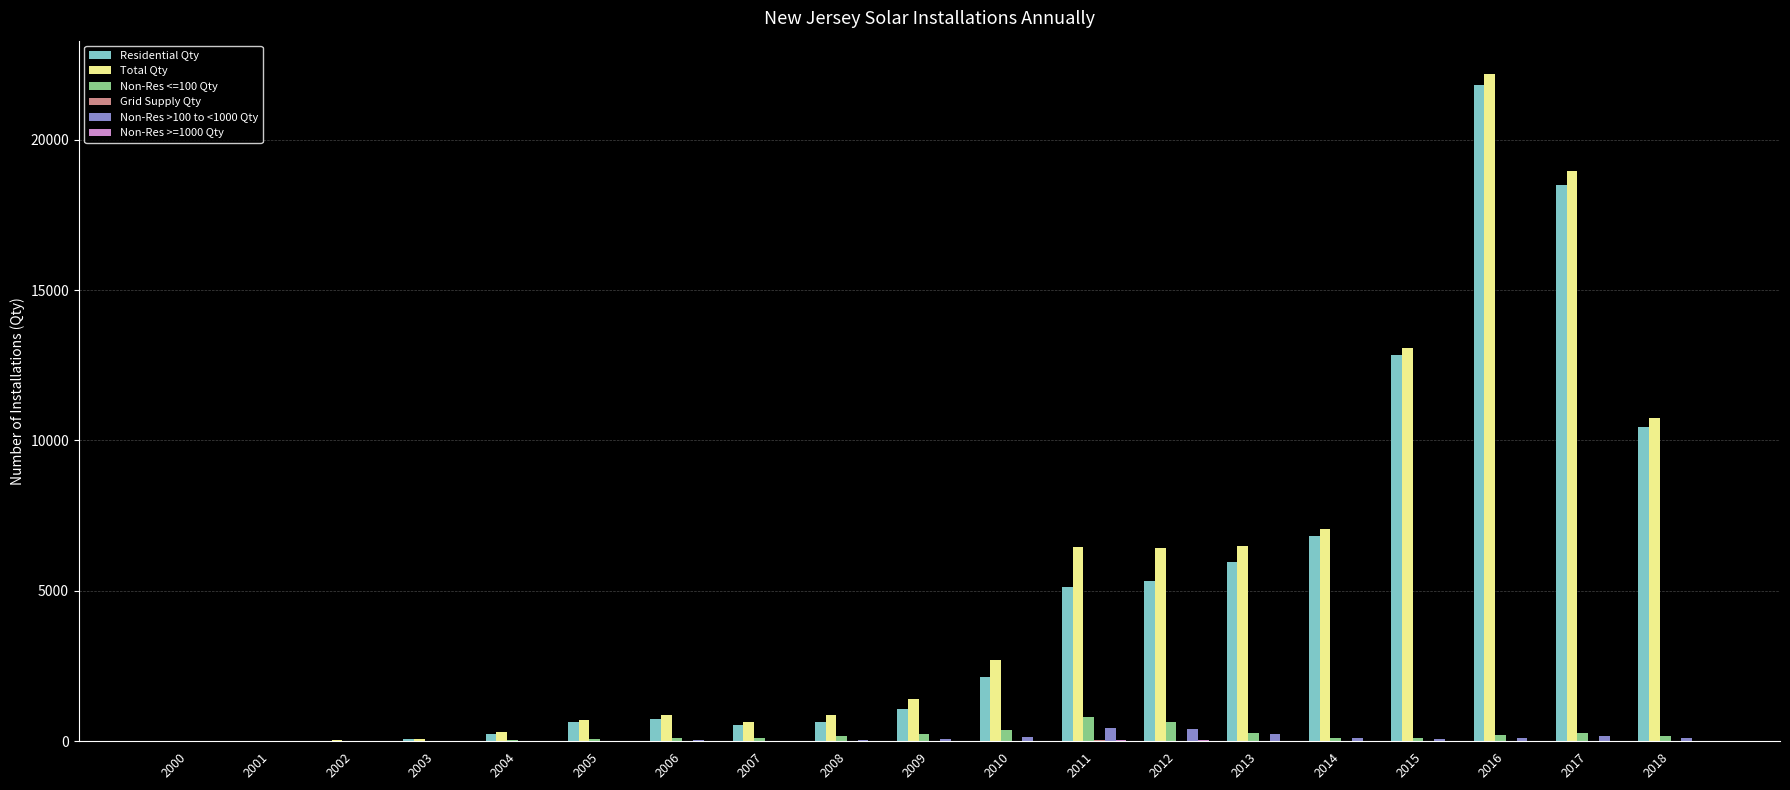

The Total Qty series shows 6421 at 2012. True or false?

True